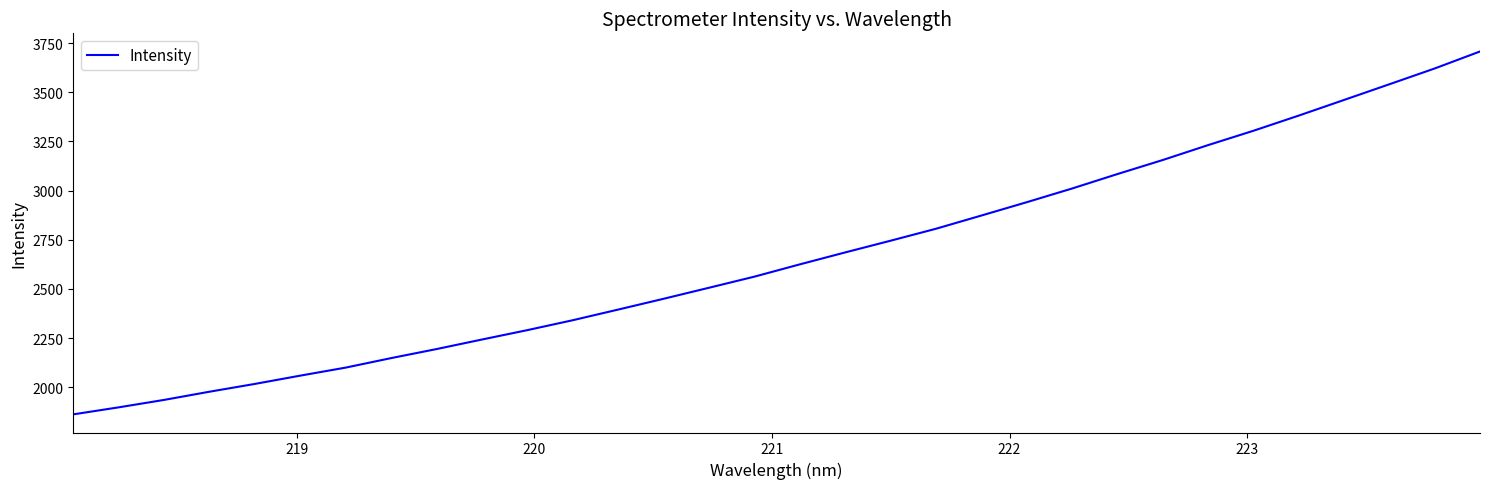

What is the difference between the maximum and minimum values?

1845.3